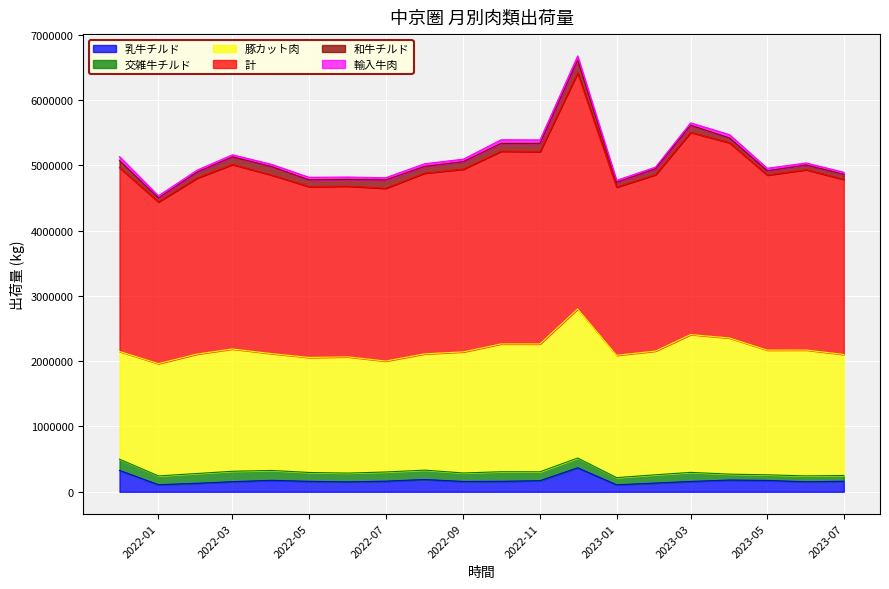

Which series has the widest spread of values?

計